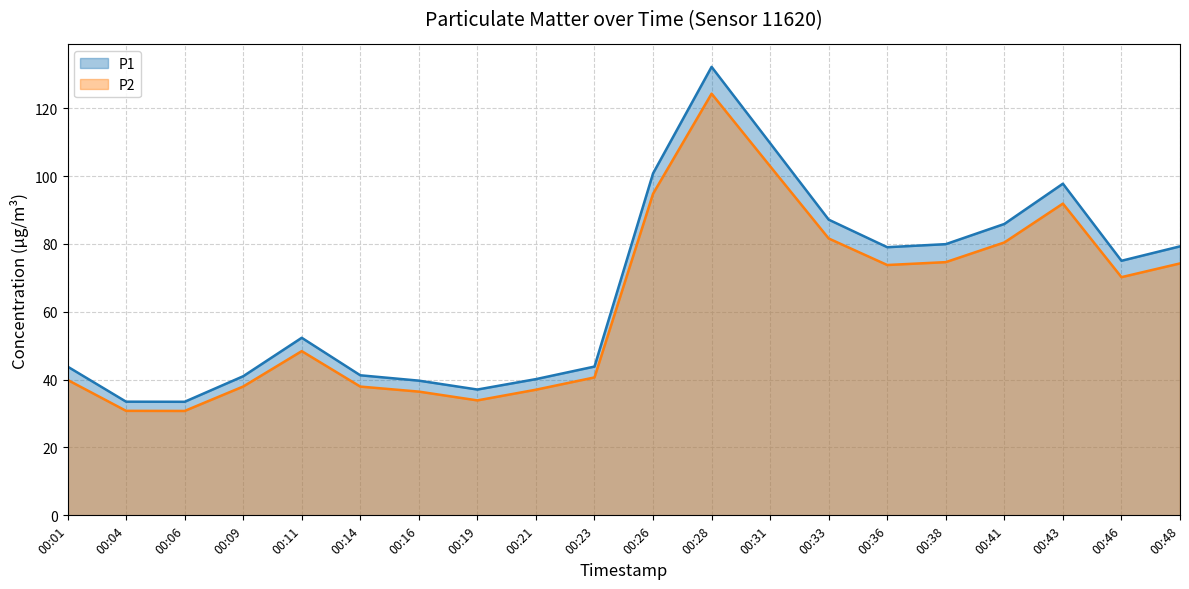

What is the difference between the maximum and second lowest values in the P2 series?

93.5